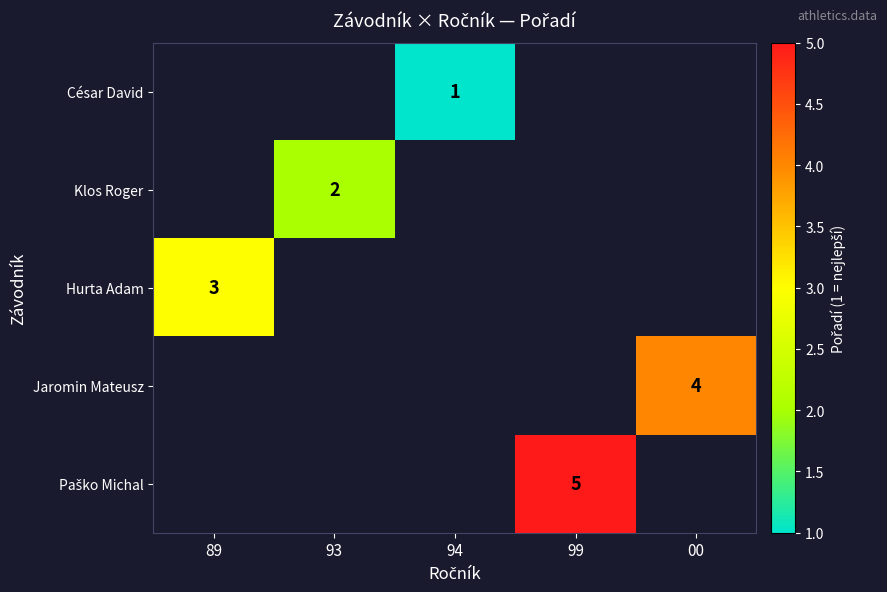

Is it true that Hurta Adam equals 3 at 89?

True